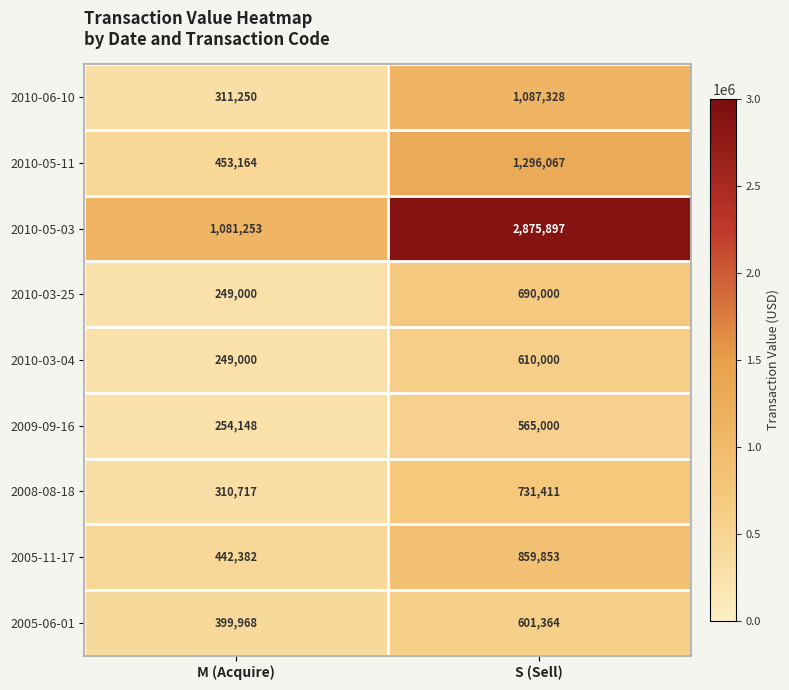

Reading left to right, transcribe all the data shown in this chart.

2010-06-10: M (Acquire)=311250	S (Sell)=1087328
2010-05-11: M (Acquire)=453164	S (Sell)=1296067
2010-05-03: M (Acquire)=1081253	S (Sell)=2875897
2010-03-25: M (Acquire)=249000	S (Sell)=690000
2010-03-04: M (Acquire)=249000	S (Sell)=610000
2009-09-16: M (Acquire)=254148	S (Sell)=565000
2008-08-18: M (Acquire)=310717	S (Sell)=731411
2005-11-17: M (Acquire)=442382	S (Sell)=859853
2005-06-01: M (Acquire)=399968	S (Sell)=601364